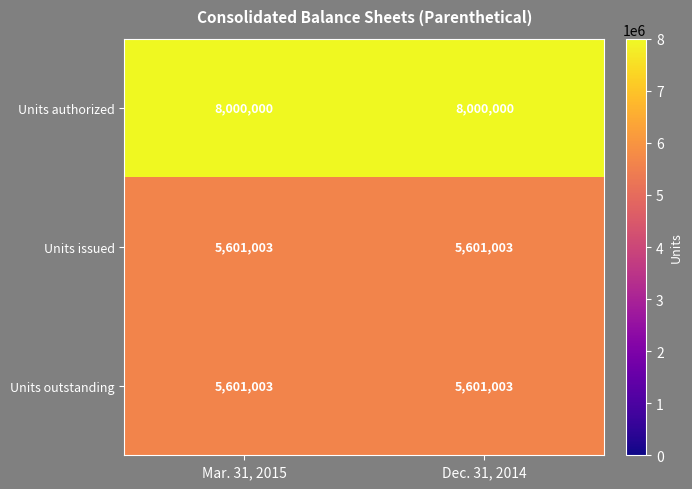

What is the sum of all Units issued values?

11202006